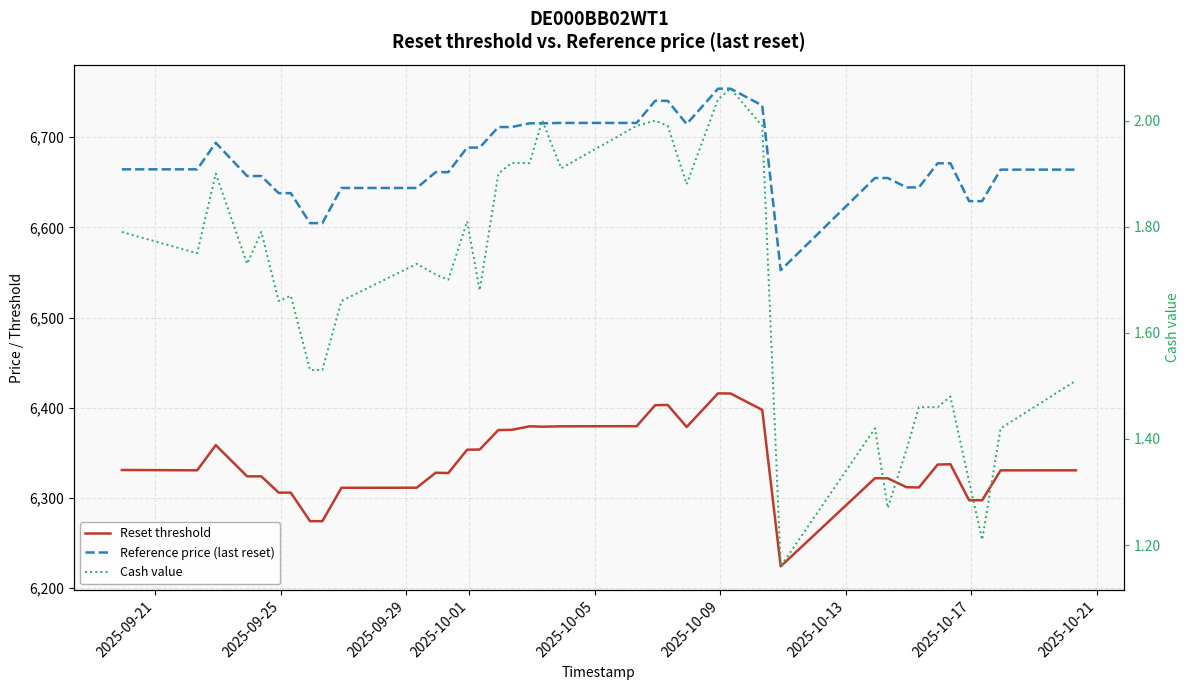

How many lines are shown in the chart?

3